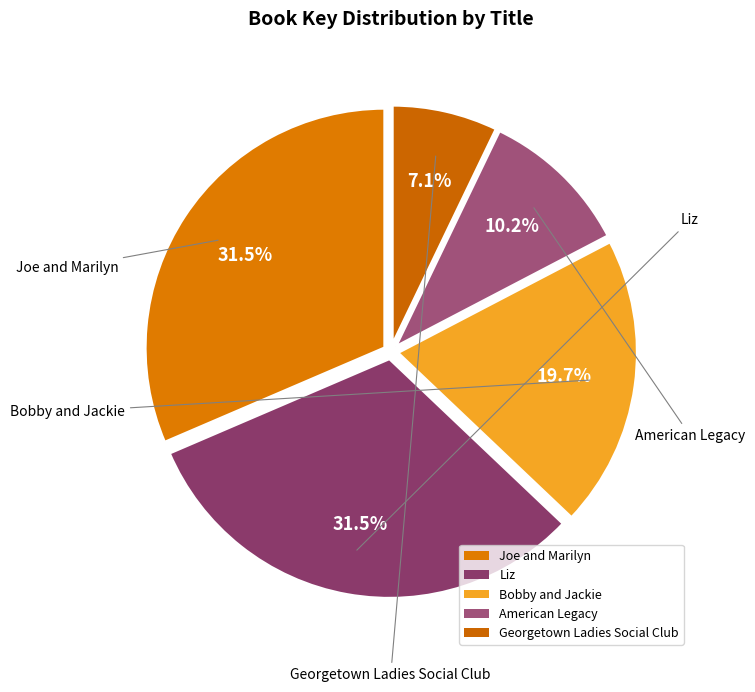

How many slices are in this pie chart?

5